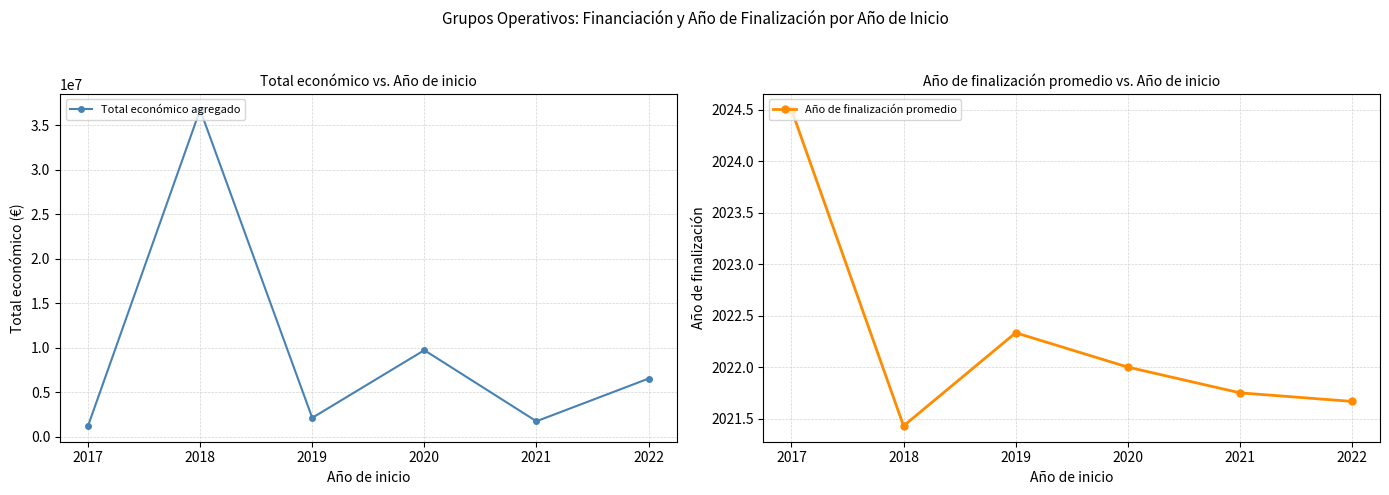

What is the value of the Total económico agregado point at the 6th from the left?

6514695